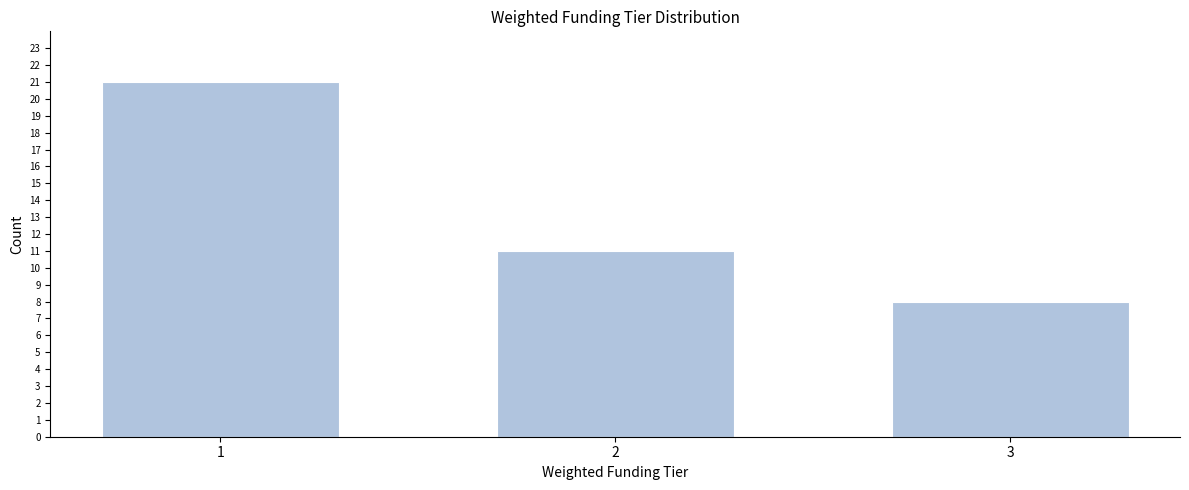

Reading left to right, transcribe all the data shown in this chart.

1=21	2=11	3=8